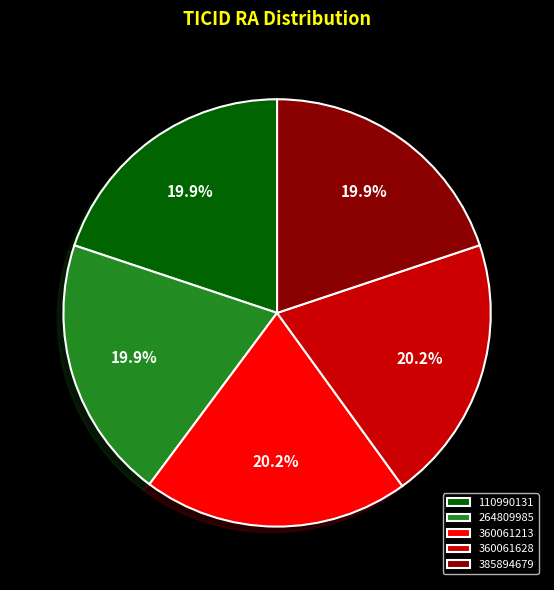

Is there any slice that represents more than half of the pie?

No